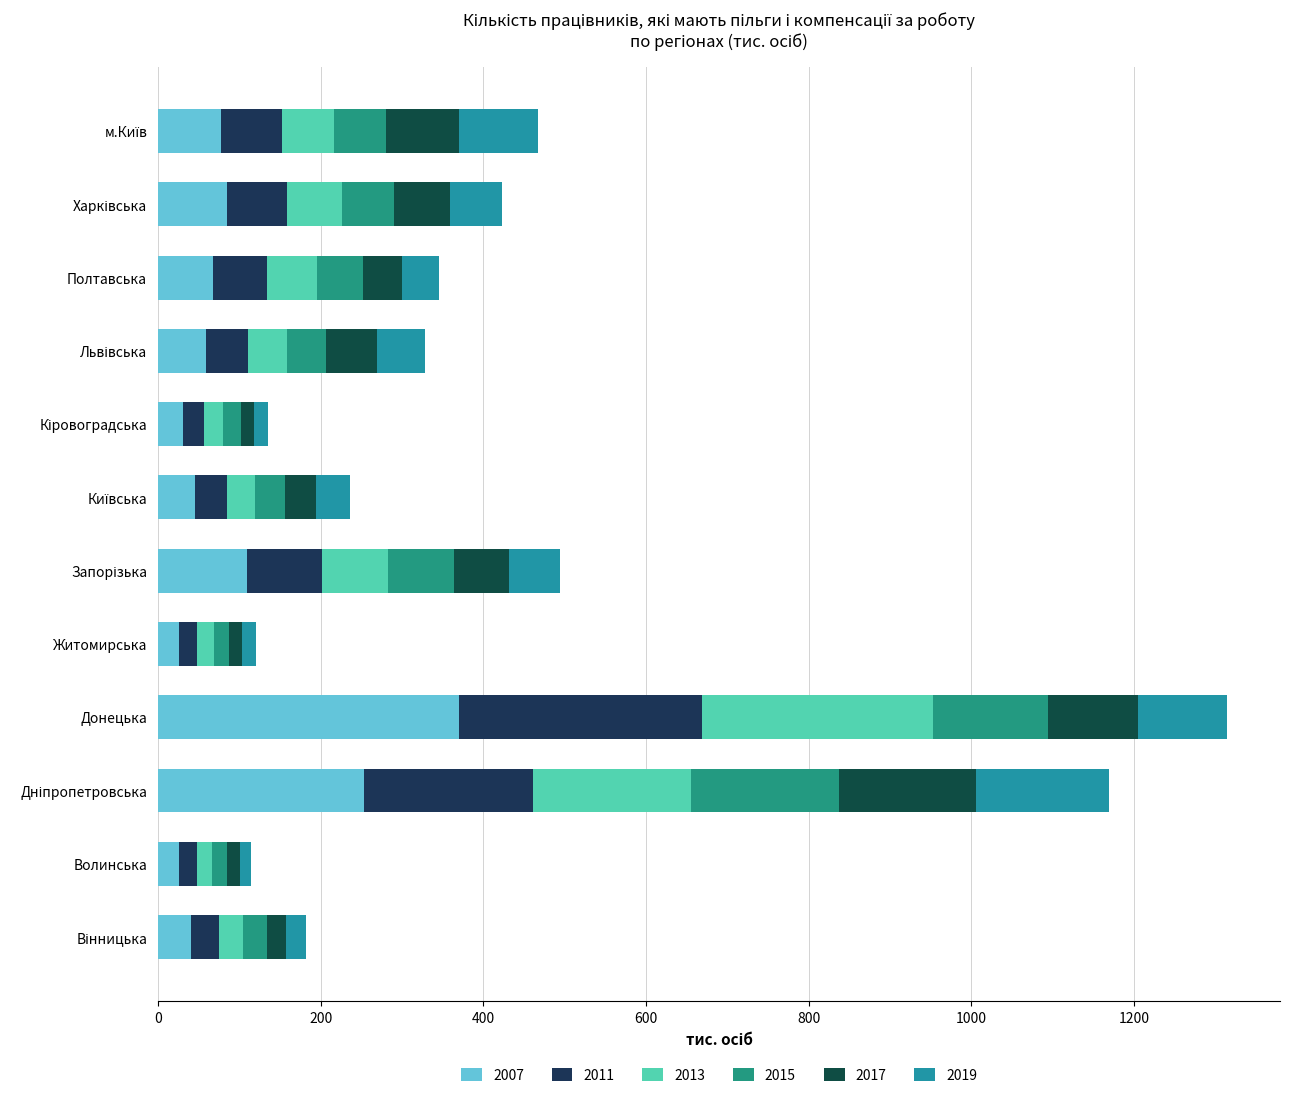

What is the difference between the maximum and minimum values in the 2007 series?

344.6